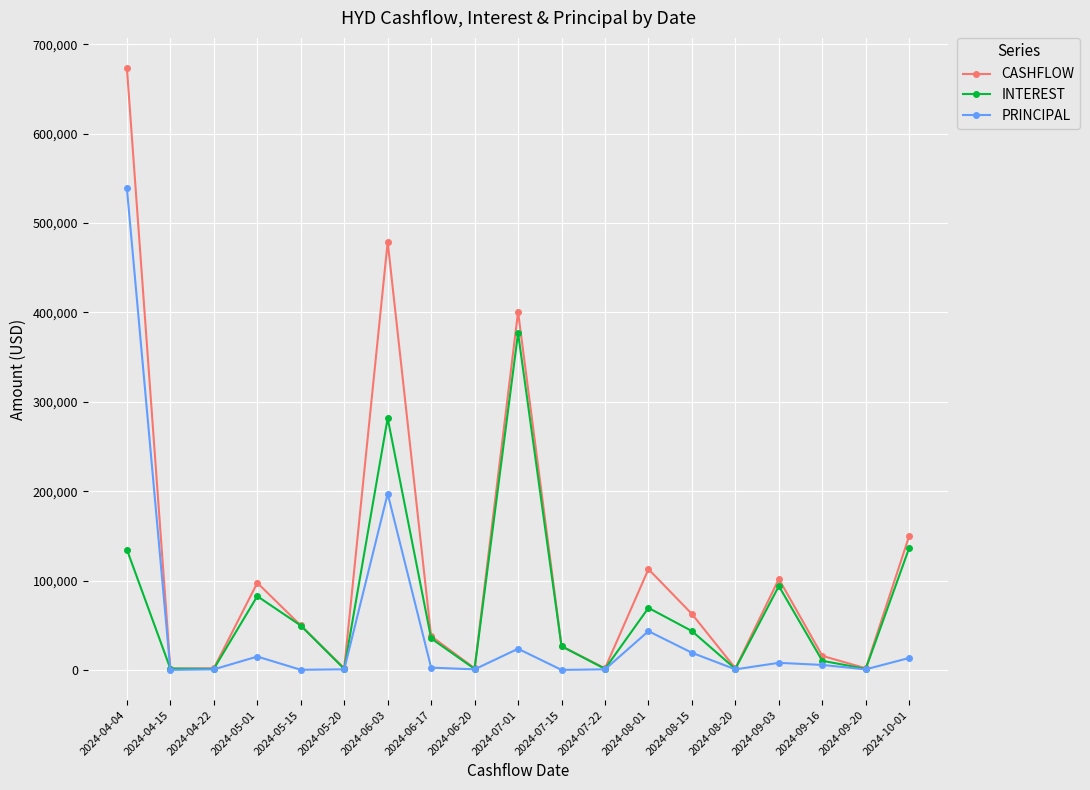

List the series in order of their overall mean, highest first.

CASHFLOW, INTEREST, PRINCIPAL